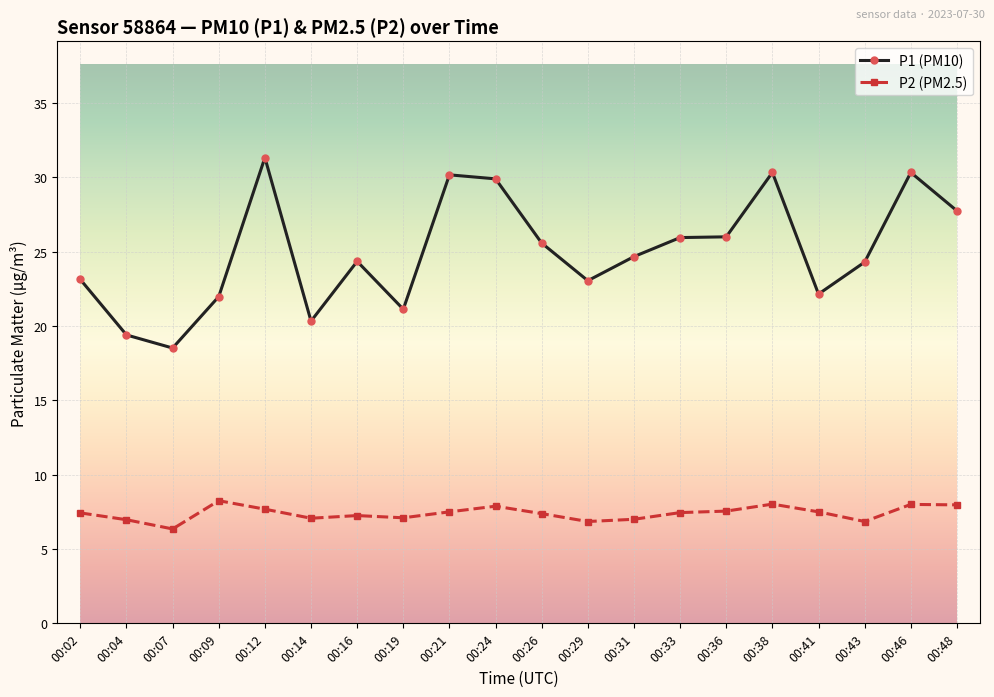

True or false: P2 (PM2.5) has more than 1 interior local peaks.

True